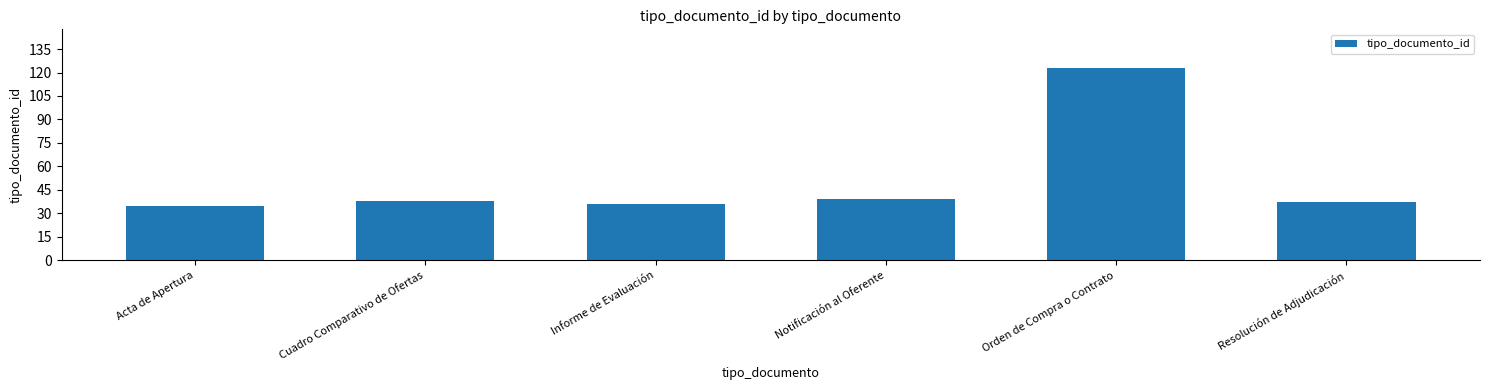

What is the label of the 1st bar from the left?

Acta de Apertura